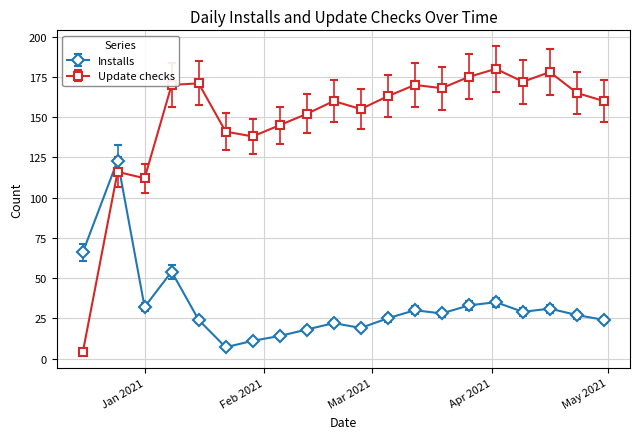

Which series has the widest spread of values?

Update checks